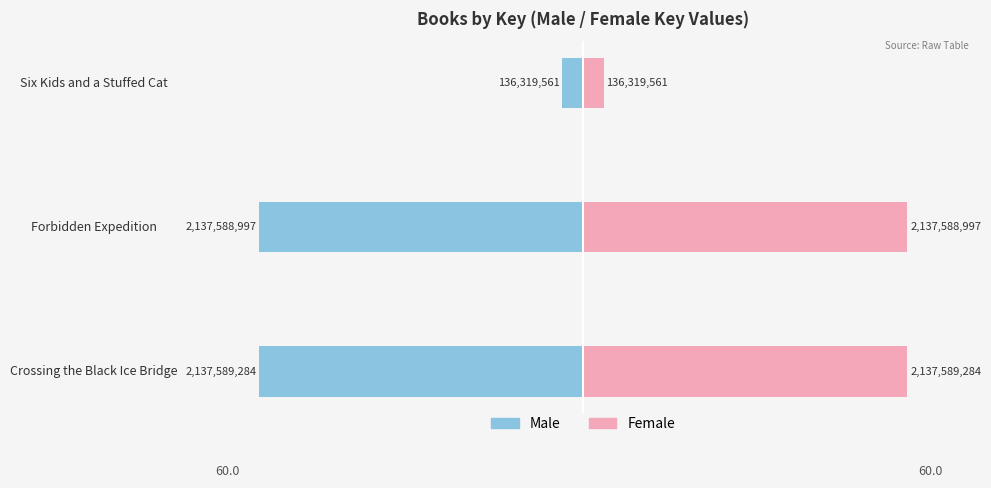

How many data points does each series have?

3